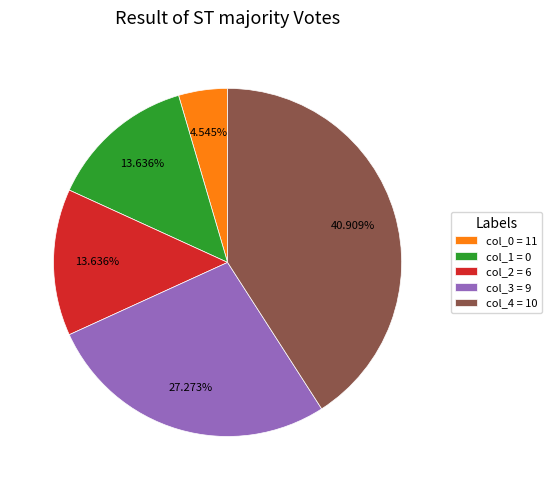

Does col_3 = 9 account for over 50% of the chart?

No